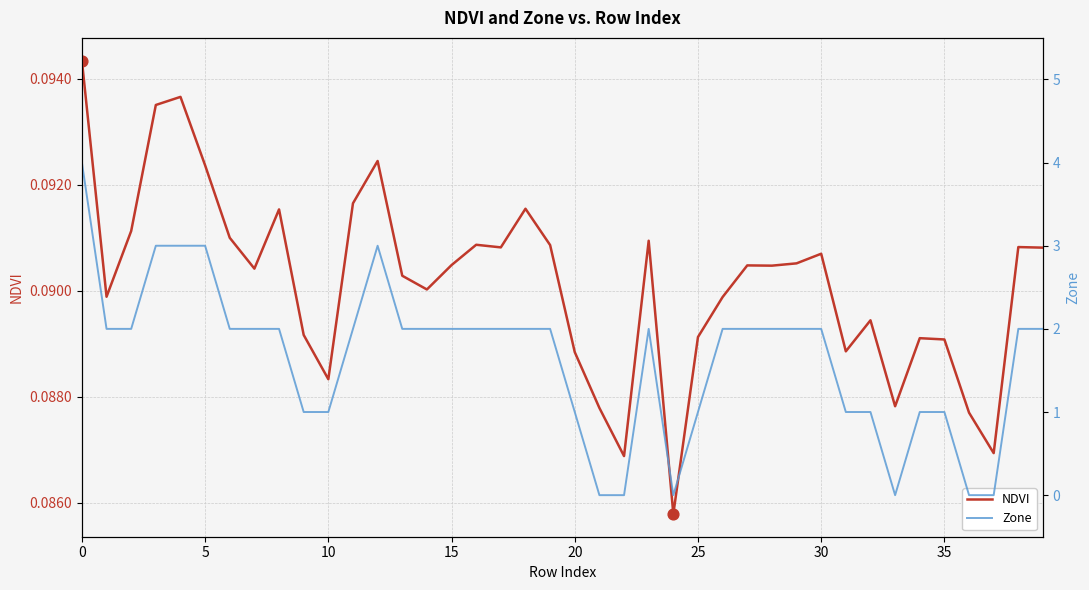

What is the total value across all series at 38?

2.1